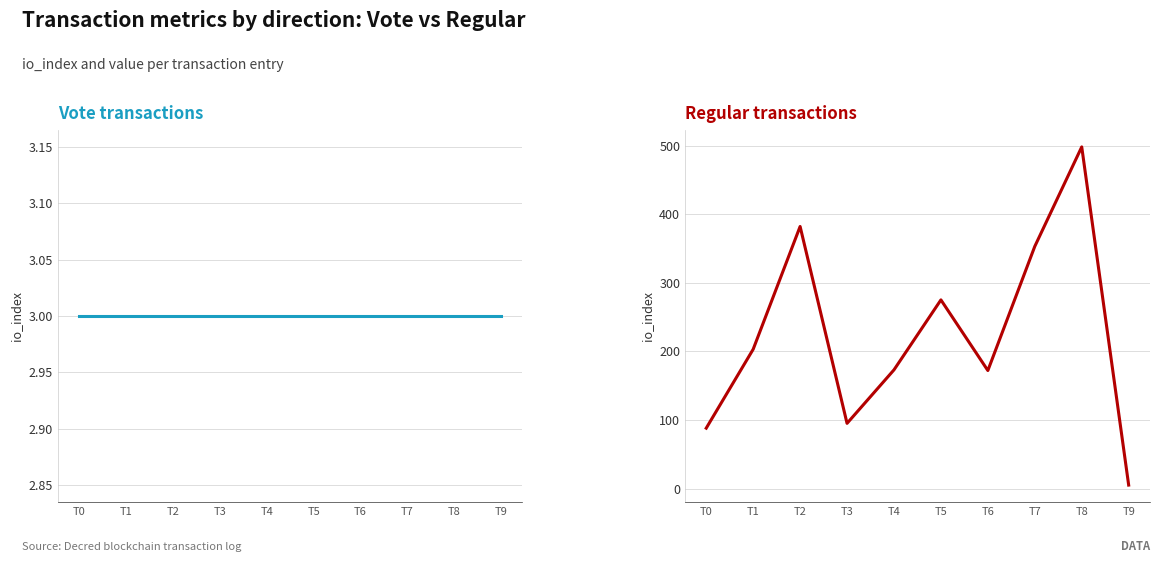

True or false: Vote io_index has more than 2 points higher than both neighbors.

False